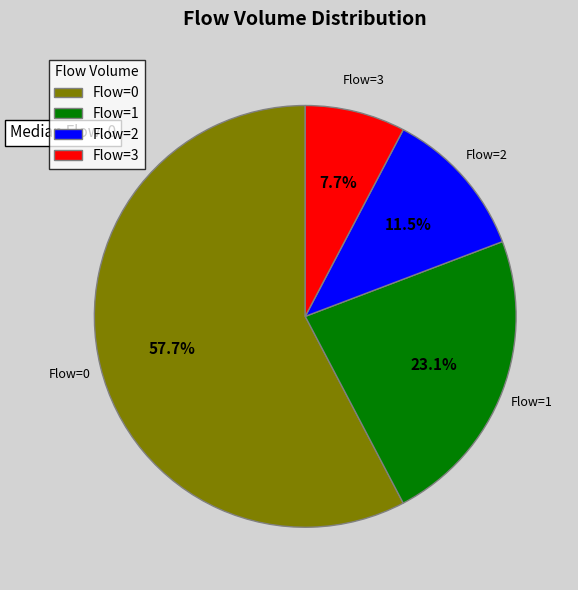

Which has a higher value, Flow=1 or Flow=3?

Flow=1